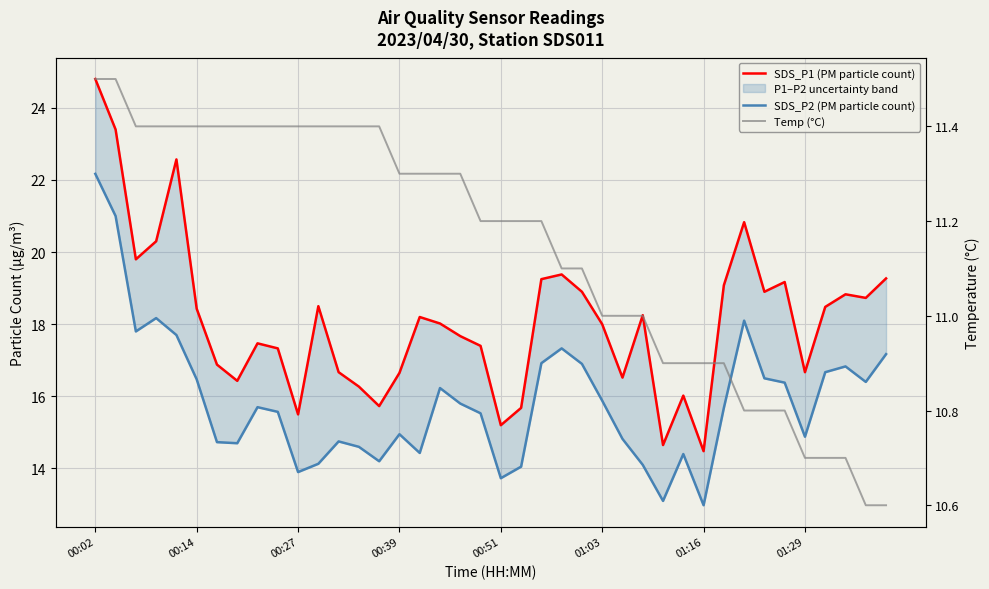

Reading right to left, transcribe all the data shown in this chart.

SDS_P1 (PM particle count): 19.3	18.7	18.8	18.5	16.7	19.2	18.9	20.8	19.1	14.5	16.0	14.7	18.2	16.5	18.0	18.9	19.4	19.2	15.7	15.2	17.4	17.7	18.0	18.2	16.6	15.7	16.3	16.7	18.5	15.5	17.3	17.5	16.4	16.9	18.4	22.6	20.3	19.8	23.4	24.8
SDS_P2 (PM particle count): 17.2	16.4	16.8	16.7	14.9	16.4	16.5	18.1	15.7	13.0	14.4	13.1	14.1	14.8	15.9	16.9	17.3	16.9	14.1	13.7	15.5	15.8	16.2	14.4	14.9	14.2	14.6	14.8	14.1	13.9	15.6	15.7	14.7	14.7	16.5	17.7	18.2	17.8	21.0	22.2
Temp (°C): 10.6	10.6	10.7	10.7	10.7	10.8	10.8	10.8	10.9	10.9	10.9	10.9	11.0	11.0	11.0	11.1	11.1	11.2	11.2	11.2	11.2	11.3	11.3	11.3	11.3	11.4	11.4	11.4	11.4	11.4	11.4	11.4	11.4	11.4	11.4	11.4	11.4	11.4	11.5	11.5